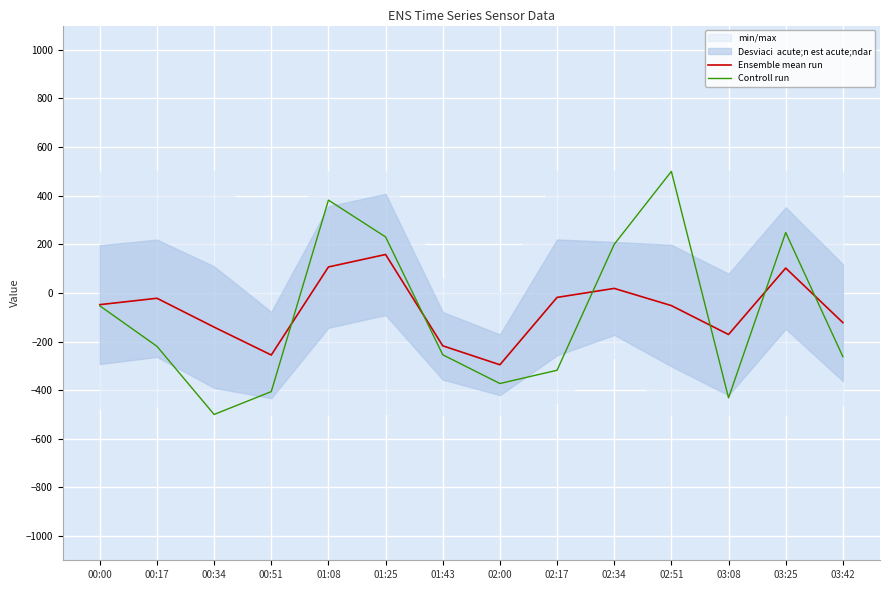

The Ensemble mean run series shows -255.5 at 00:51. True or false?

True